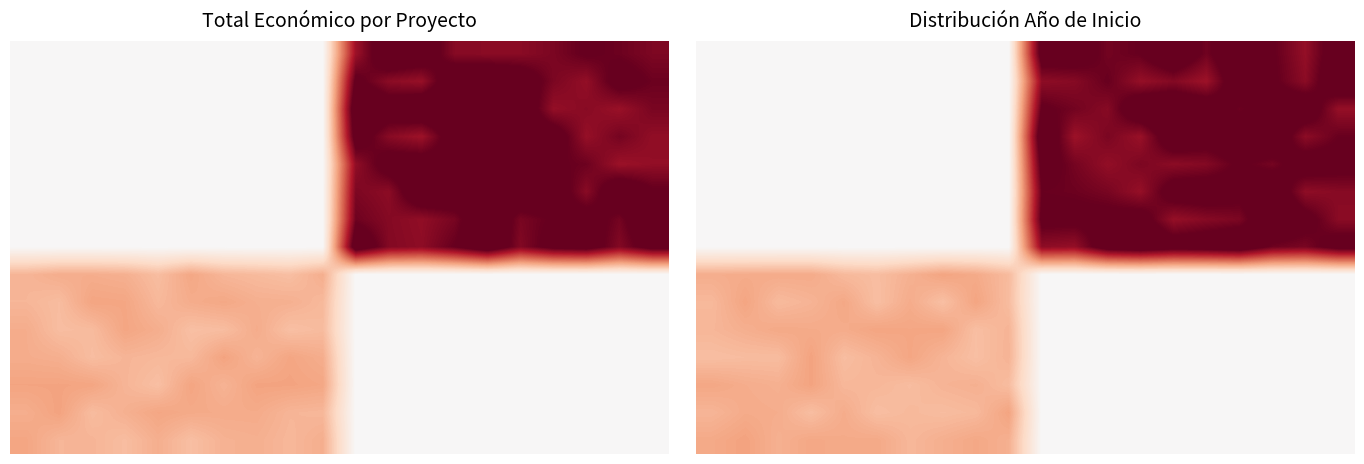

Between 18 and 0, which is larger?

18